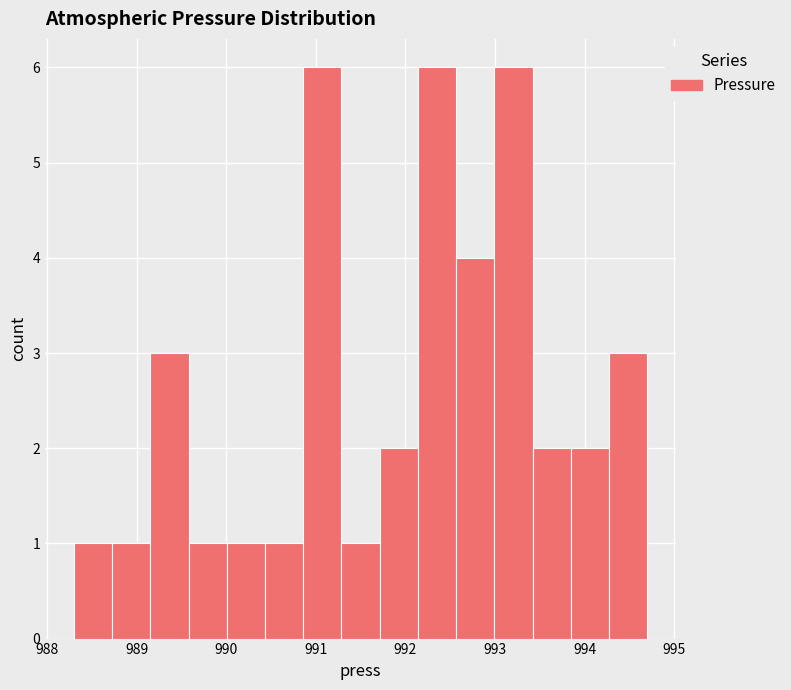

Reading left to right, transcribe this chart: for each bar, give the range it covers on the x-axis and its height. Neither the bar edges nor the heights are printed on the chart, so give them approximately, as read against the axes.

988.3 to 988.7: 1
988.7 to 989.2: 1
989.2 to 989.6: 3
989.6 to 990.0: 1
990.0 to 990.4: 1
990.4 to 990.9: 1
990.9 to 991.3: 6
991.3 to 991.7: 1
991.7 to 992.1: 2
992.1 to 992.6: 6
992.6 to 993.0: 4
993.0 to 993.4: 6
993.4 to 993.8: 2
993.8 to 994.3: 2
994.3 to 994.7: 3